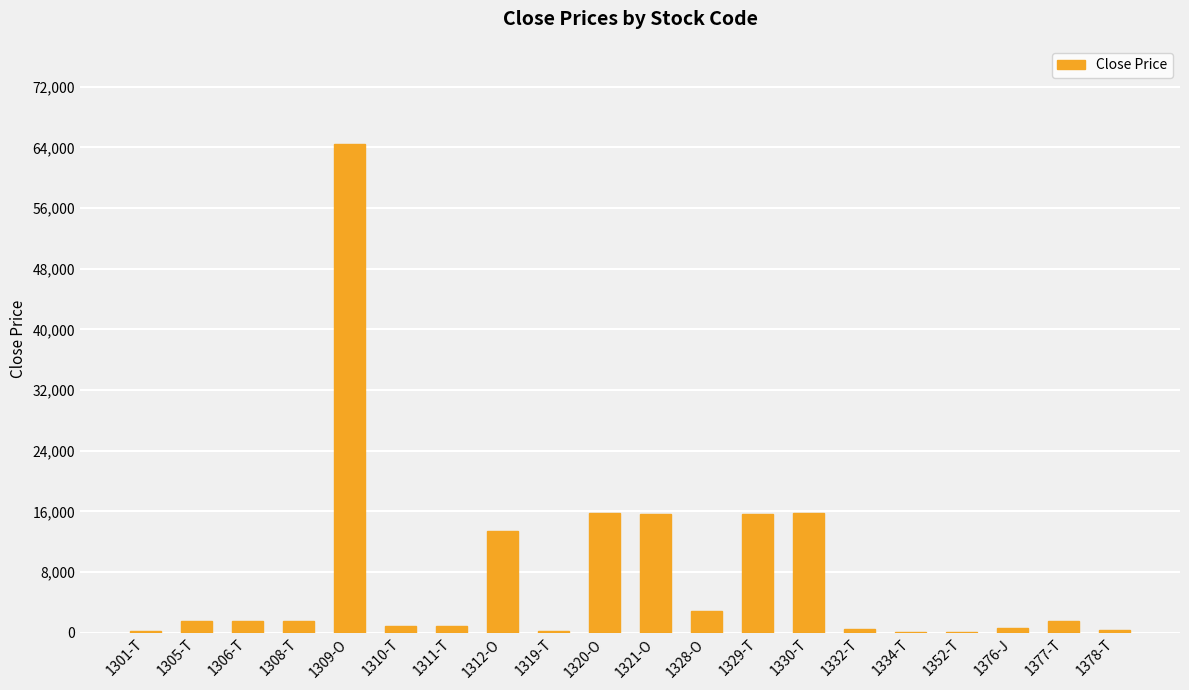

What is the change in value from 1308-T to 1329-T?

+14088